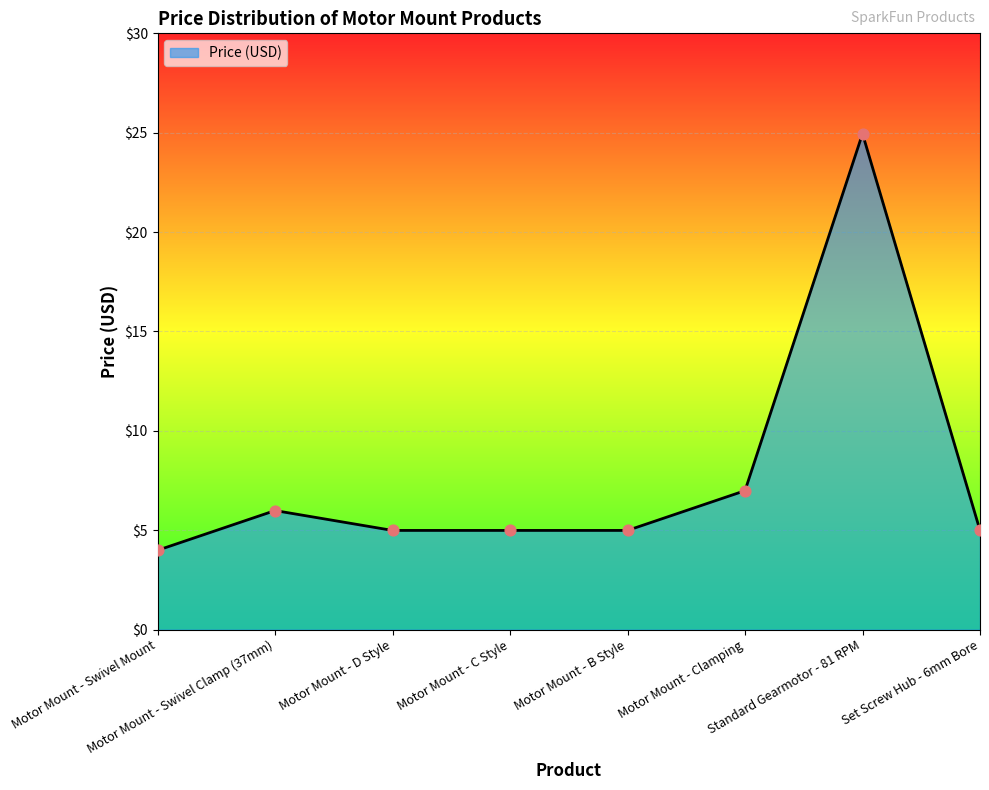

Approximately how many times larger is the value at Motor Mount - Swivel Clamp (37mm) compared to Standard Gearmotor - 81 RPM?

0.2